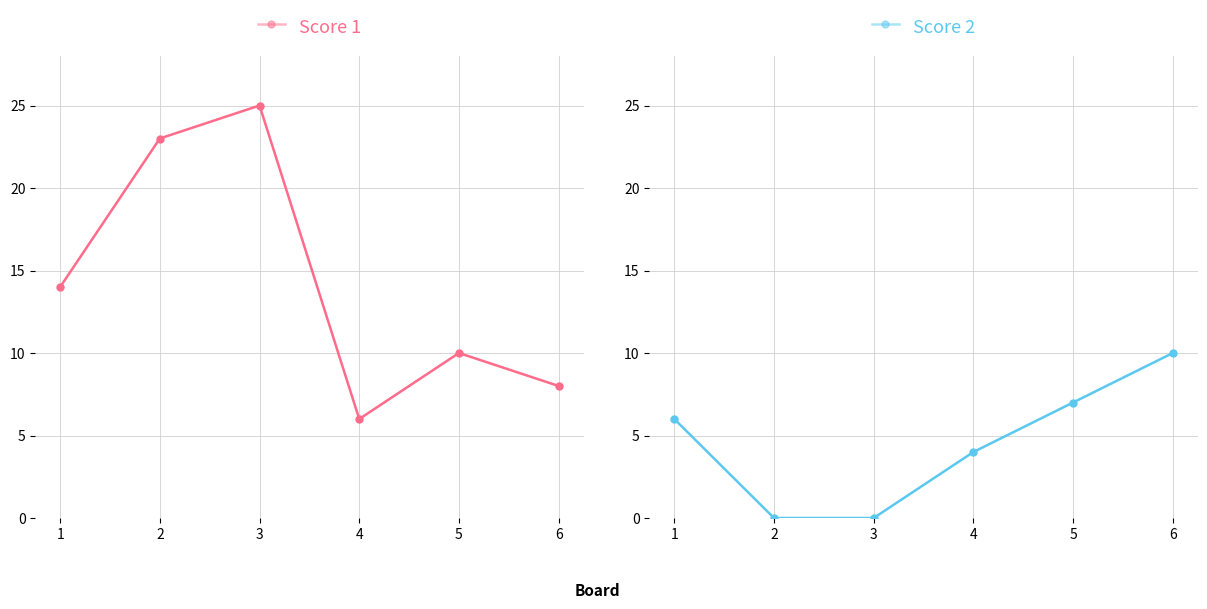

At which label does Score 1 first exceed 14?

2